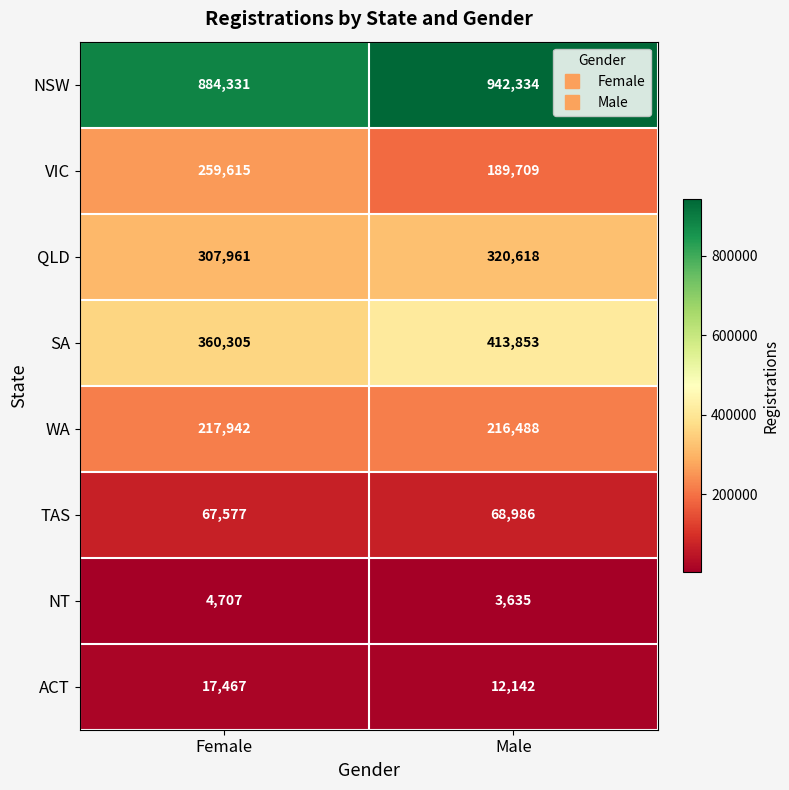

True or false: ACT has a value of 3257 at Male.

False